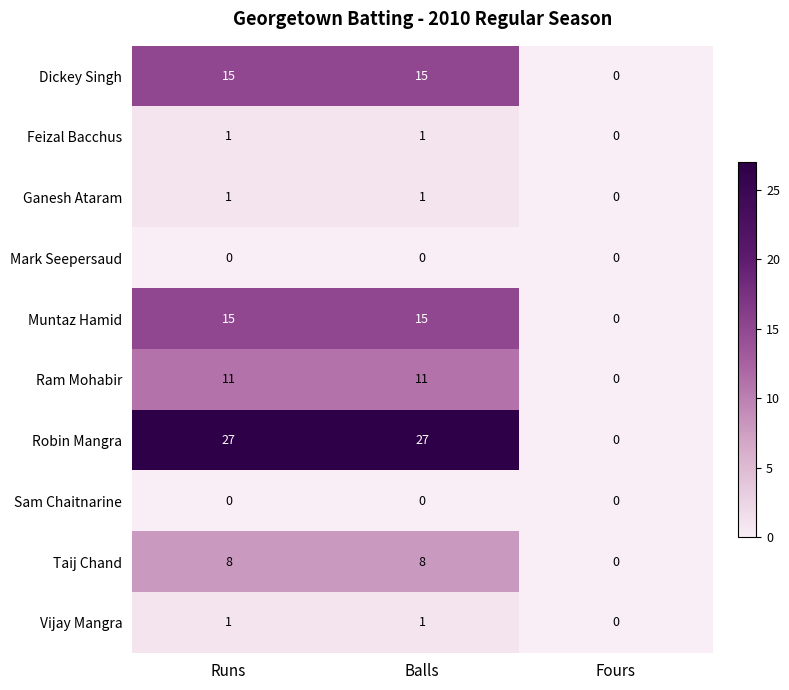

At how many categories does at least one series exceed 17?

2